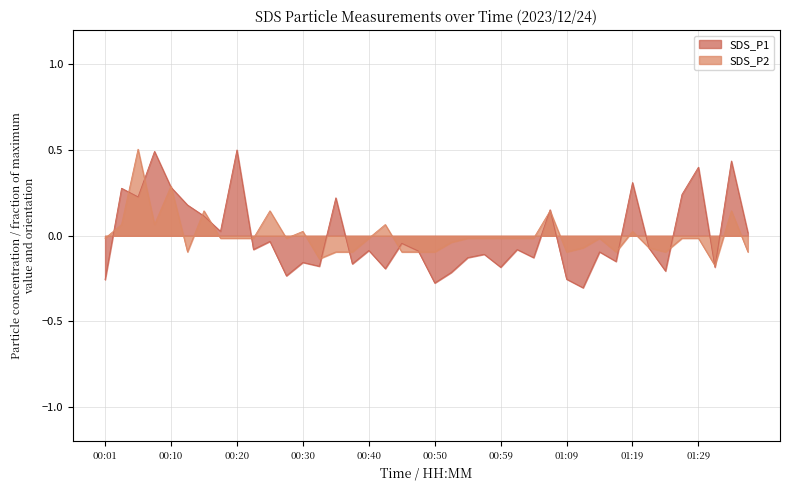

Reading left to right, extract all data points from this chart.

SDS_P1: 00:01=-0.3	00:03=0.3	00:06=0.2	00:08=0.5	00:10=0.3	00:13=0.2	00:15=0.1	00:18=0.0	00:20=0.5	00:23=-0.1	00:25=-0.0	00:28=-0.2	00:30=-0.2	00:32=-0.2	00:35=0.2	00:37=-0.2	00:40=-0.1	00:42=-0.2	00:45=-0.0	00:47=-0.1	00:50=-0.3	00:52=-0.2	00:54=-0.1	00:57=-0.1	00:59=-0.2	01:02=-0.1	01:04=-0.1	01:07=0.2	01:09=-0.3	01:11=-0.3	01:14=-0.1	01:16=-0.1	01:19=0.3	01:21=-0.1	01:24=-0.2	01:26=0.2	01:29=0.4	01:31=-0.2	01:33=0.4	01:36=0.0
SDS_P2: 00:01=-0.0	00:03=0.1	00:06=0.5	00:08=0.1	00:10=0.3	00:13=-0.1	00:15=0.1	00:18=-0.0	00:20=-0.0	00:23=-0.0	00:25=0.1	00:28=-0.0	00:30=0.0	00:32=-0.1	00:35=-0.1	00:37=-0.1	00:40=-0.0	00:42=0.1	00:45=-0.1	00:47=-0.1	00:50=-0.1	00:52=-0.0	00:54=-0.0	00:57=-0.0	00:59=-0.0	01:02=-0.0	01:04=-0.0	01:07=0.1	01:09=-0.1	01:11=-0.1	01:14=-0.0	01:16=-0.1	01:19=0.0	01:21=-0.1	01:24=-0.1	01:26=-0.0	01:29=-0.0	01:31=-0.2	01:33=0.1	01:36=-0.1